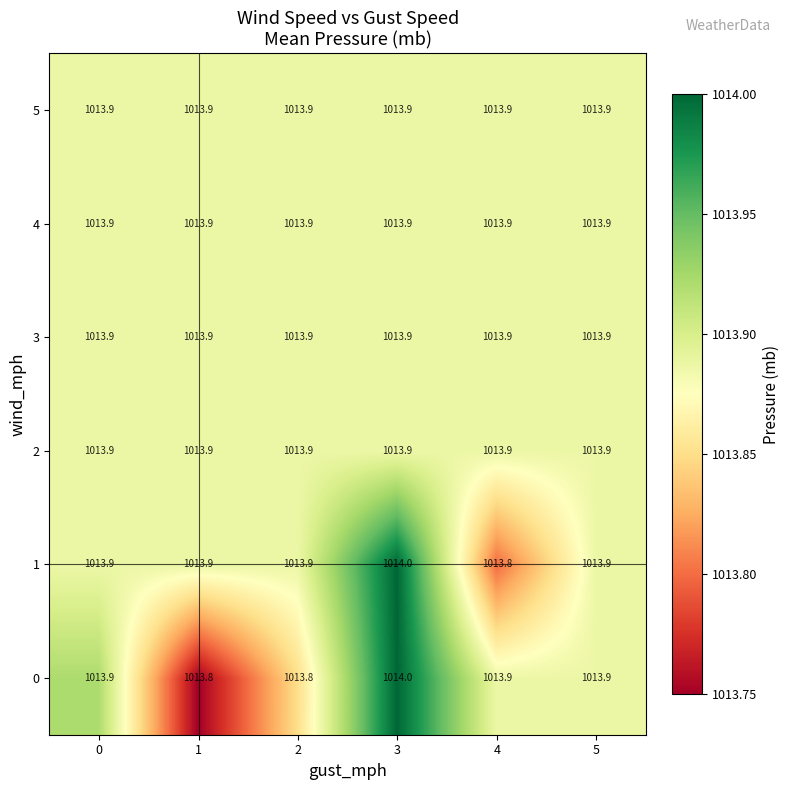

The value of 0 at 1 is 1625.6. True or false?

False